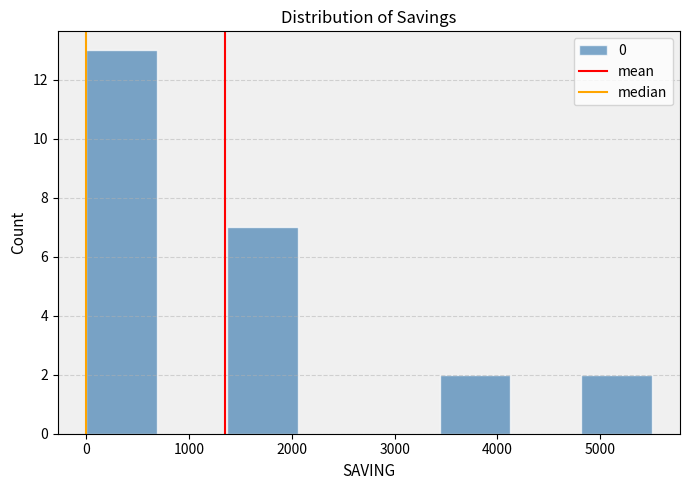

Reading left to right, list every bar in this chart as the range it spans on the x-axis followed by its height. Neither the bar edges nor the heights are printed on the chart, so give them approximately, as read against the axes.

0 to 700: 13
700 to 1400: 0
1400 to 2100: 7
2100 to 2800: 0
2800 to 3400: 0
3400 to 4100: 2
4100 to 4800: 0
4800 to 5500: 2